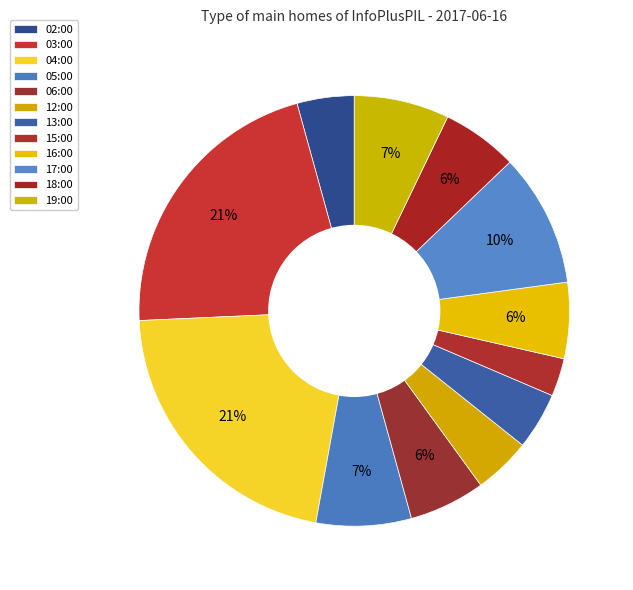

To the nearest percent, what percentage of the pie is 06:00?

6%